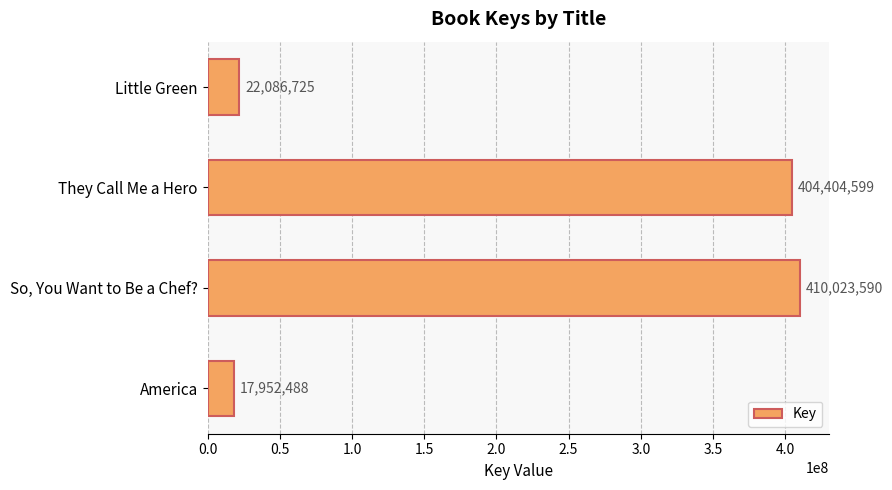

At which label is the value closest to 213988039?

They Call Me a Hero